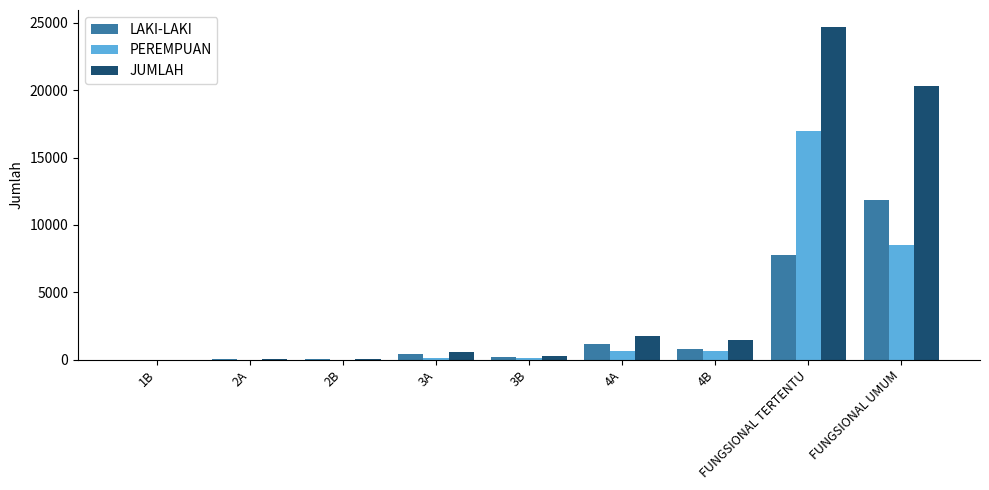

Is the value of PEREMPUAN at FUNGSIONAL UMUM greater than the value of JUMLAH at 2A?

Yes